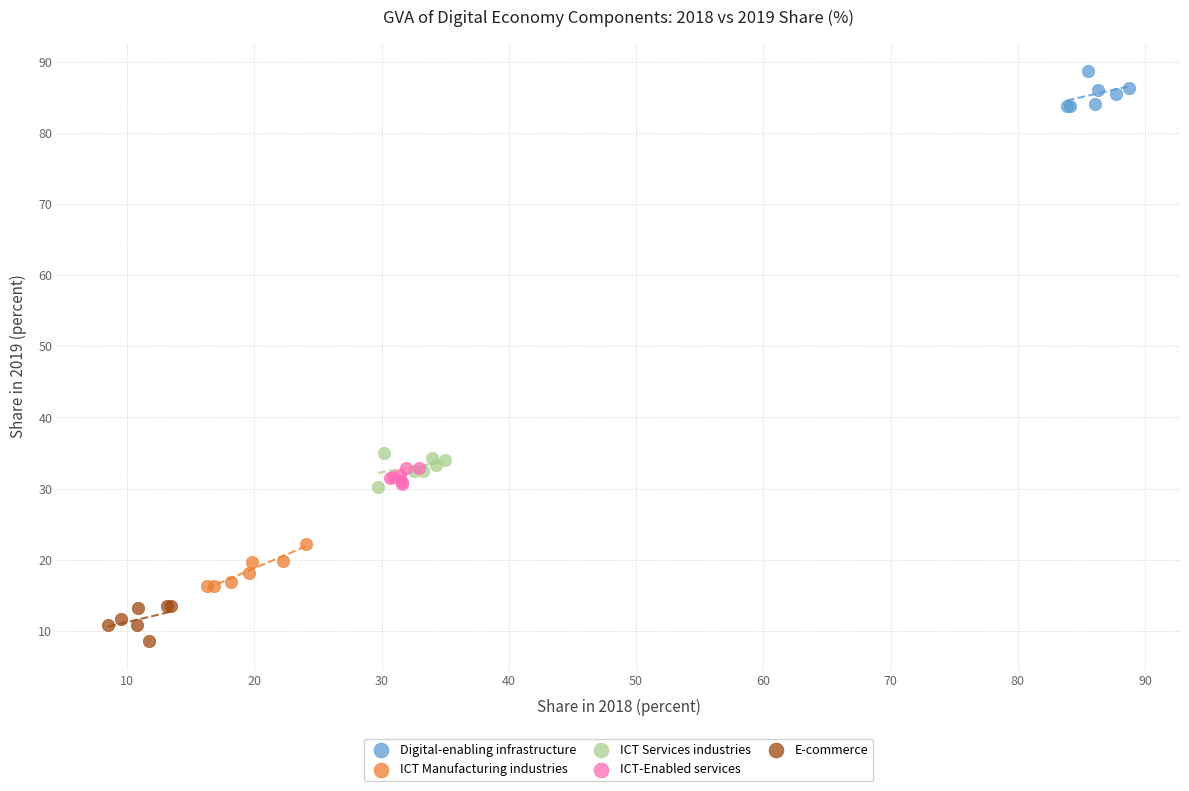

Which series reaches the minimum Y coordinate?

E-commerce